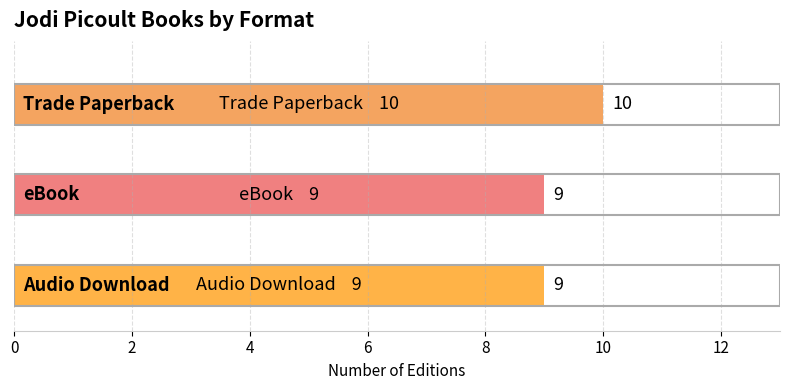

What is the sum of all values?

28